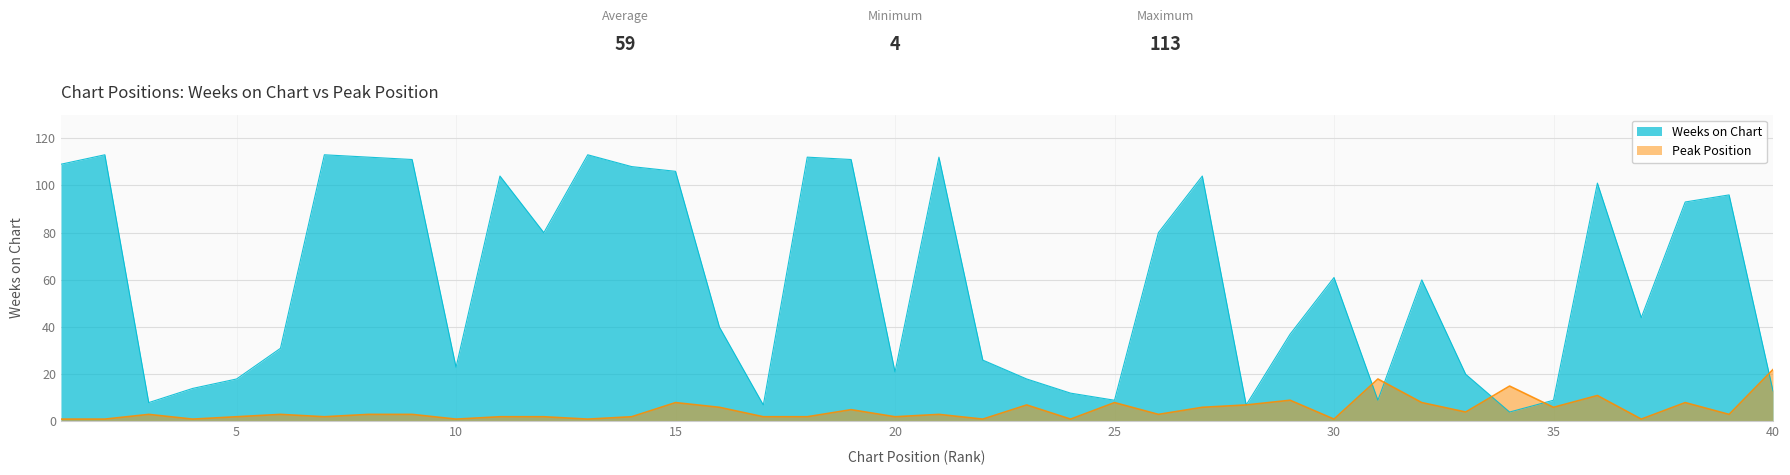

What is the difference between the Weeks on Chart values at 8 and 1?

3